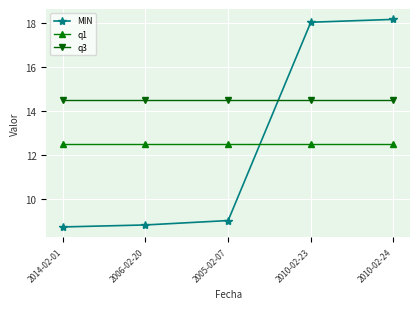

Reading left to right, list all the values displayed in this chart.

MIN: 8.7	8.8	9.0	18.0	18.2
q1: 12.5	12.5	12.5	12.5	12.5
q3: 14.5	14.5	14.5	14.5	14.5